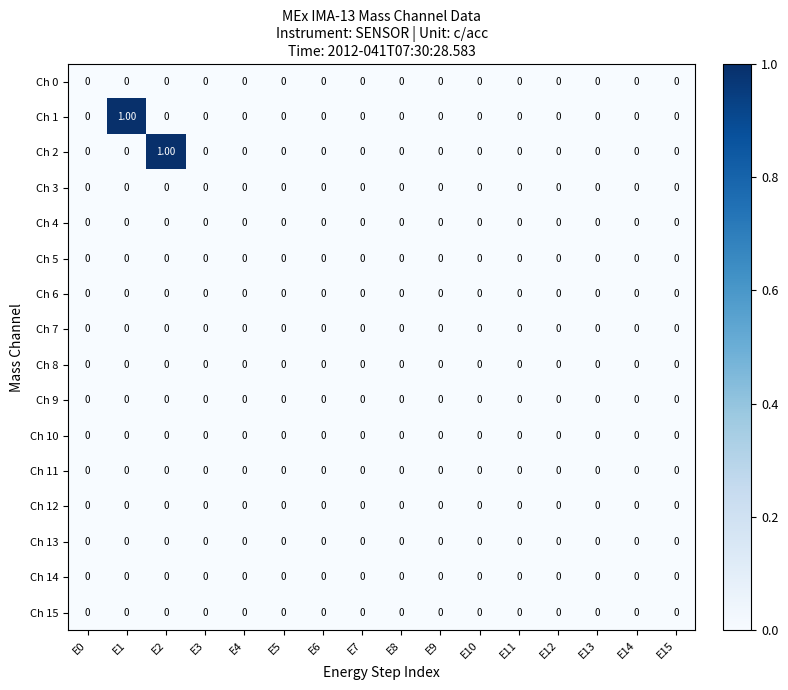

Count the number of data series in this chart.

16